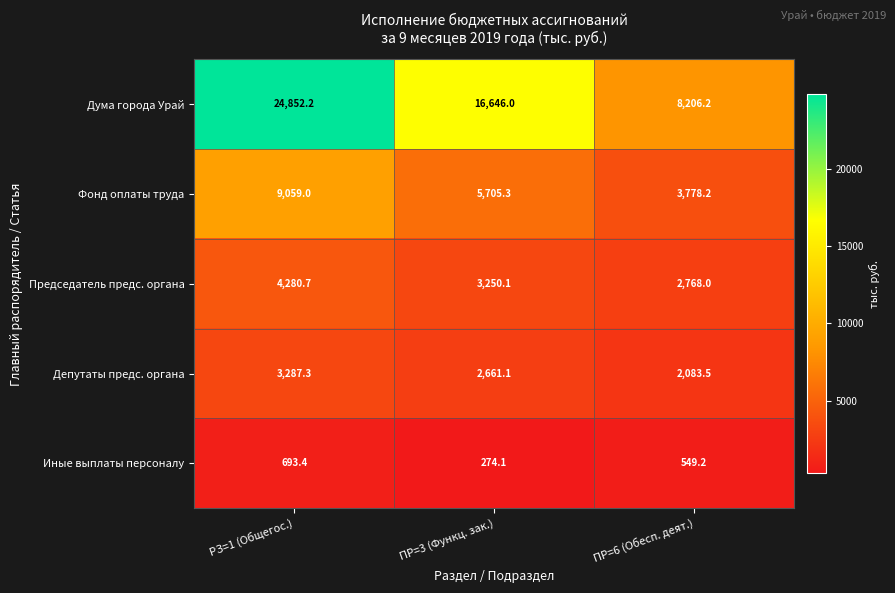

Which category has the lowest value in the Депутаты предс. органа series?

ПР=6 (Обесп. деят.)